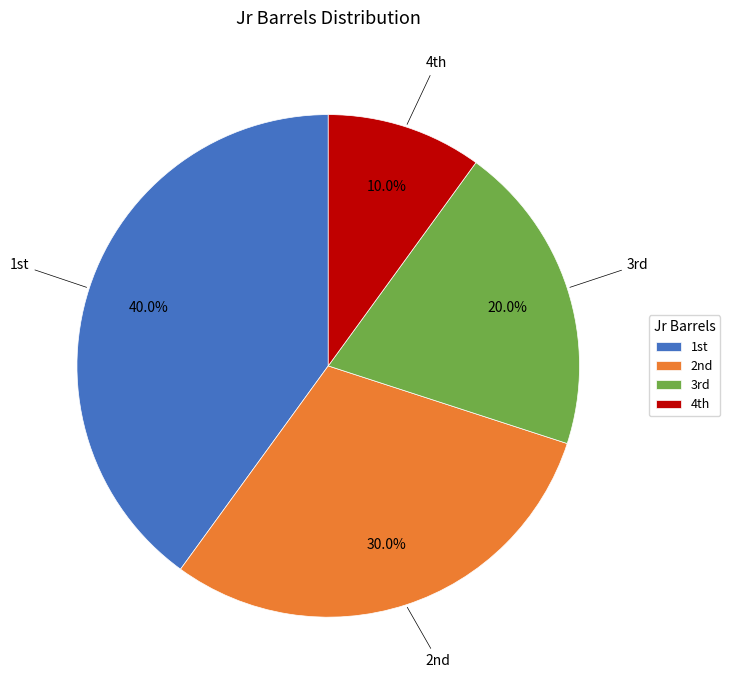

Is there any slice that represents more than half of the pie?

No